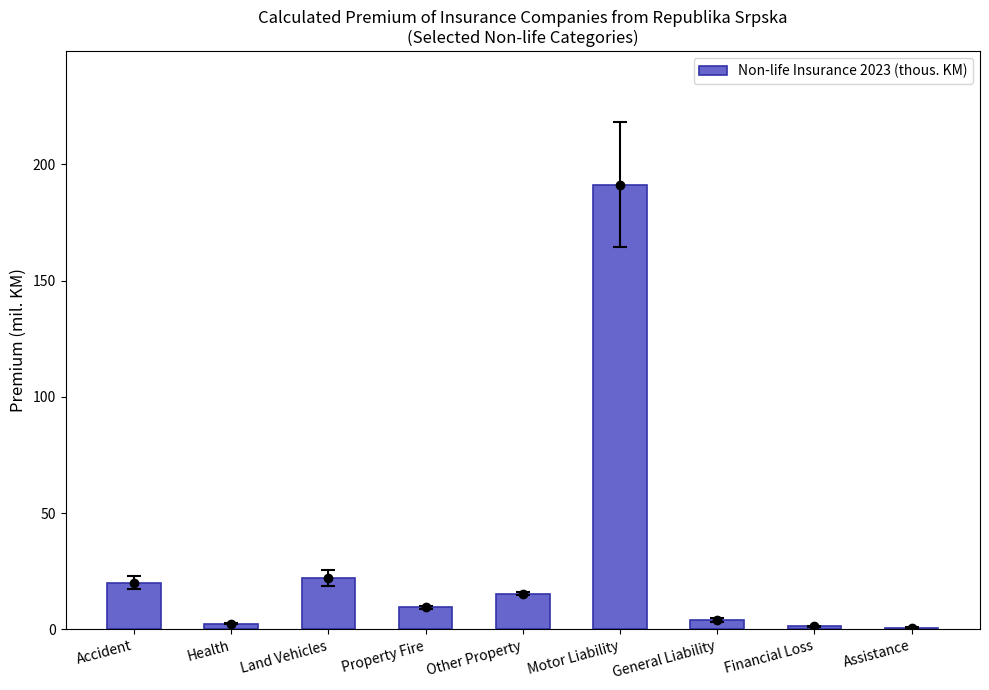

Reading left to right, list all the values displayed in this chart.

Accident=20.2	Health=2.5	Land Vehicles=22.1	Property Fire=9.5	Other Property=15.4	Motor Liability=191.2	General Liability=4.0	Financial Loss=1.3	Assistance=0.7